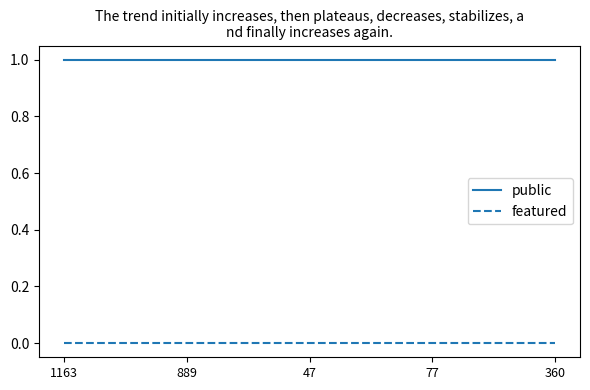

True or false: public and featured intersect in this chart.

False